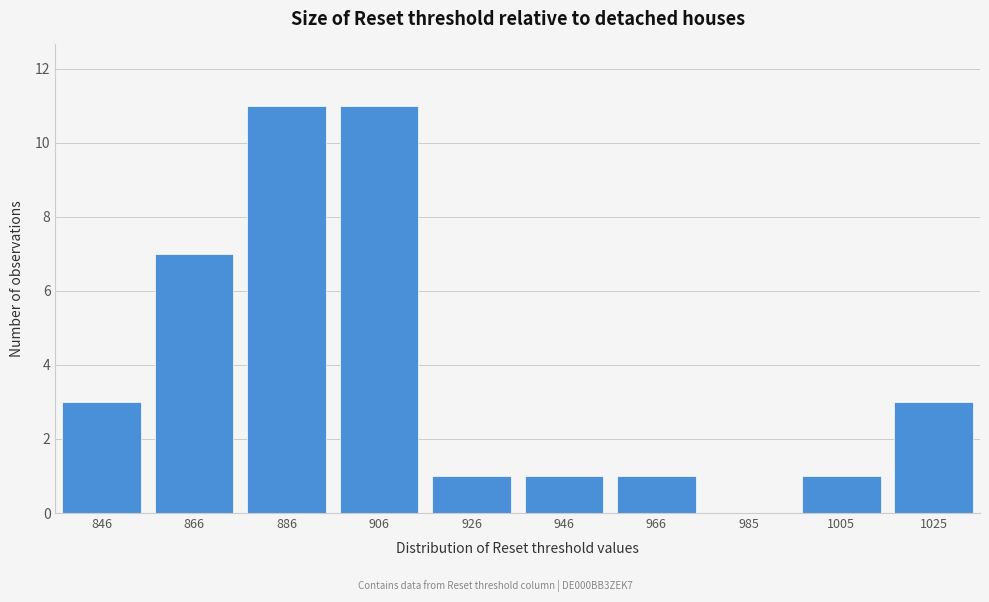

Reading left to right, transcribe all the data shown in this chart.

846=3	866=7	886=11	906=11	926=1	946=1	966=1	985=0	1005=1	1025=3